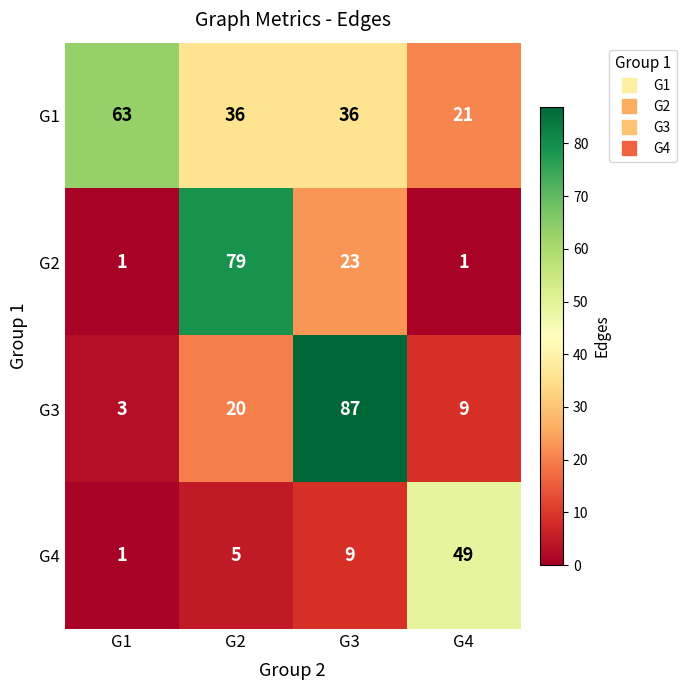

Is it true that G4 equals 8 at G2?

False